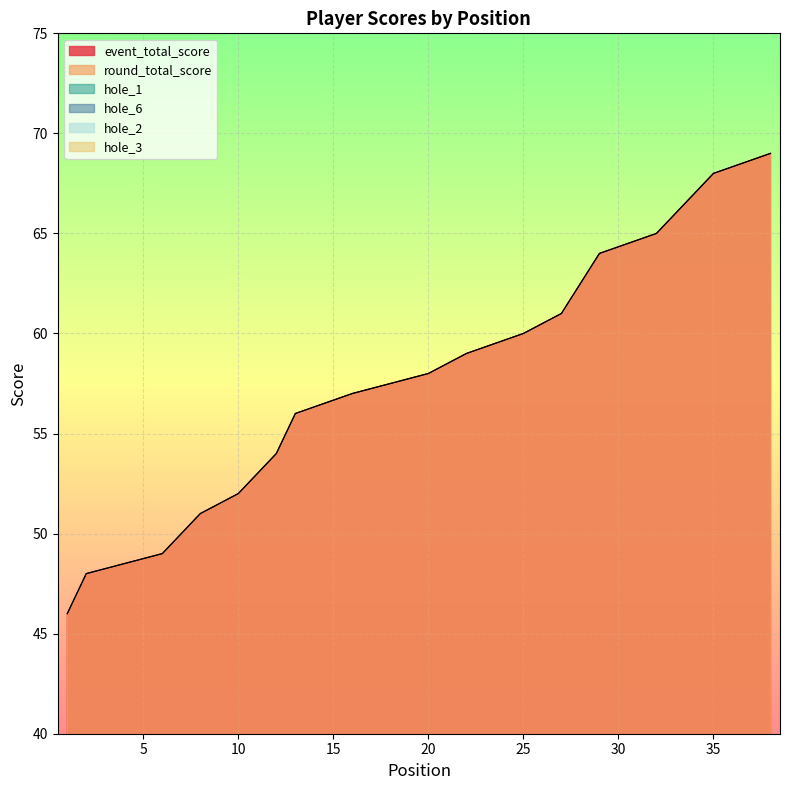

What is the difference between the maximum and minimum values in the round_total_score series?

23